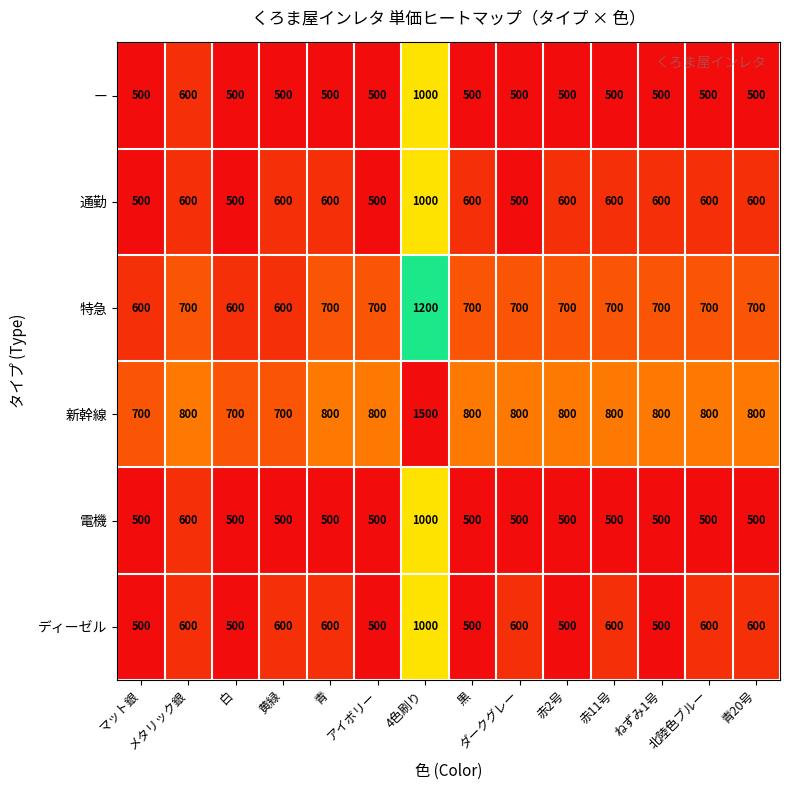

Which series has the largest range (max minus min)?

新幹線